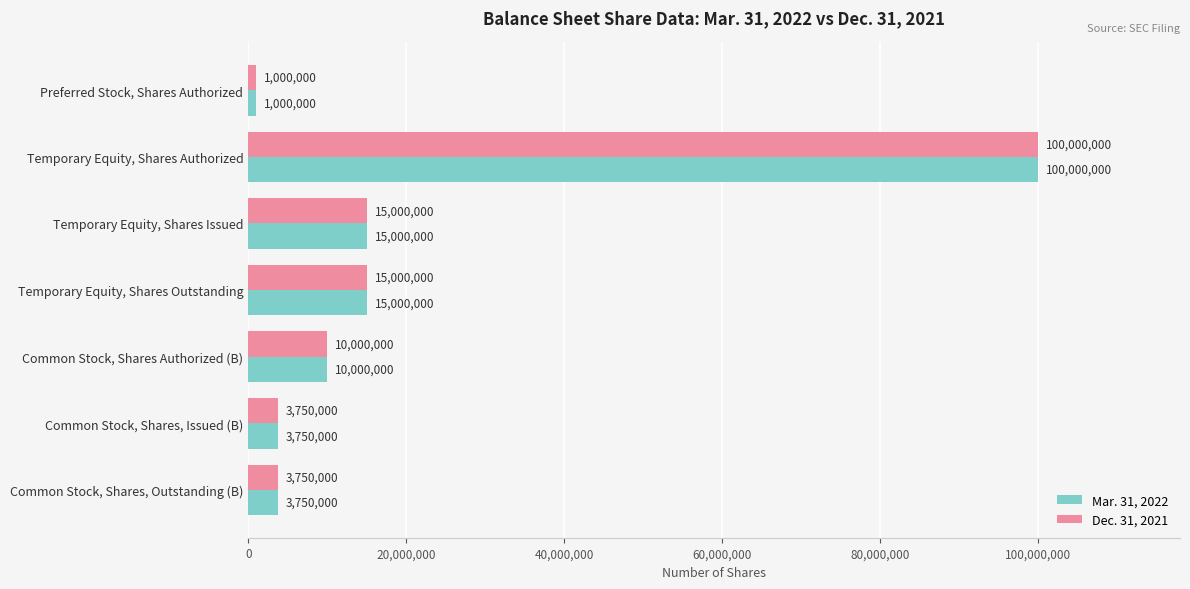

True or false: Mar. 31, 2022 has a value of 16679673 at Common Stock, Shares Authorized (B).

False